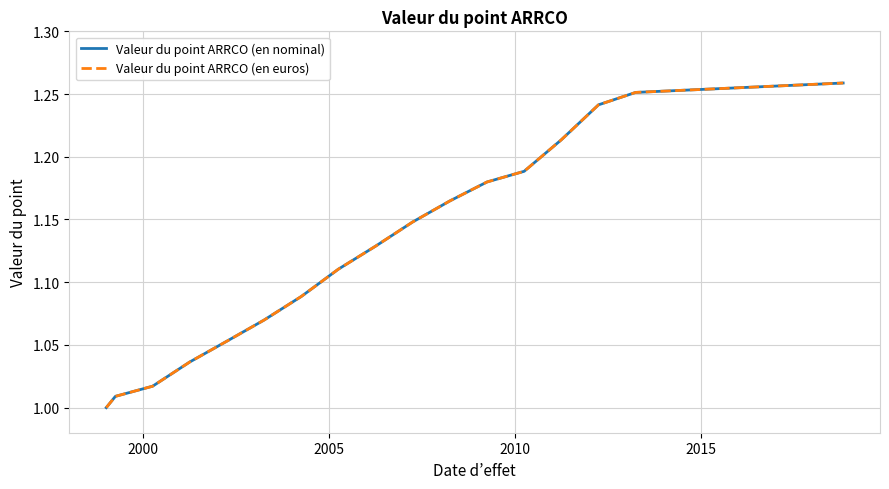

What is the difference between the maximum and minimum values in the Valeur du point ARRCO (en euros) series?

0.3